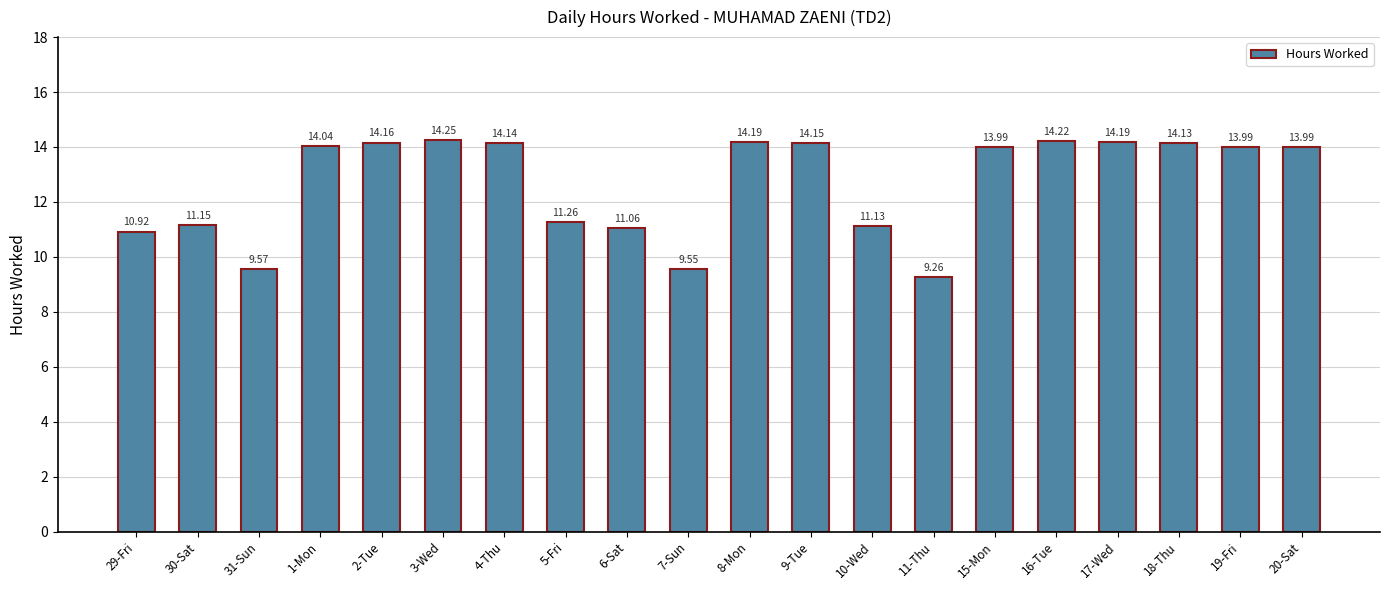

What is the change in value from 2-Tue to 7-Sun?

-4.6